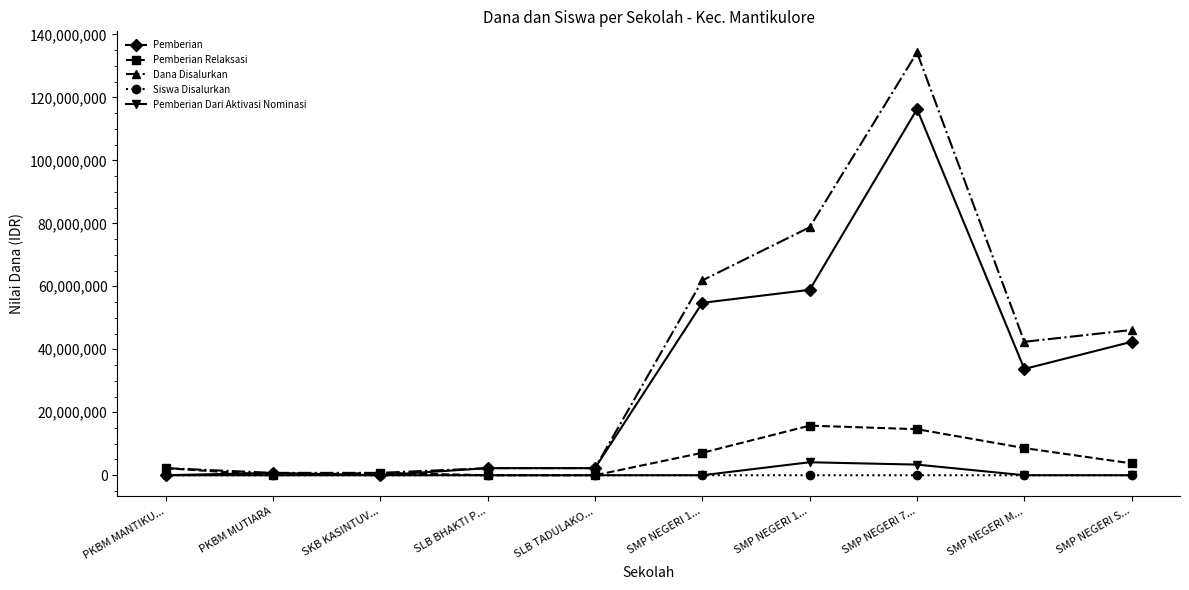

Does the chart display data point markers on the line(s)?

Yes